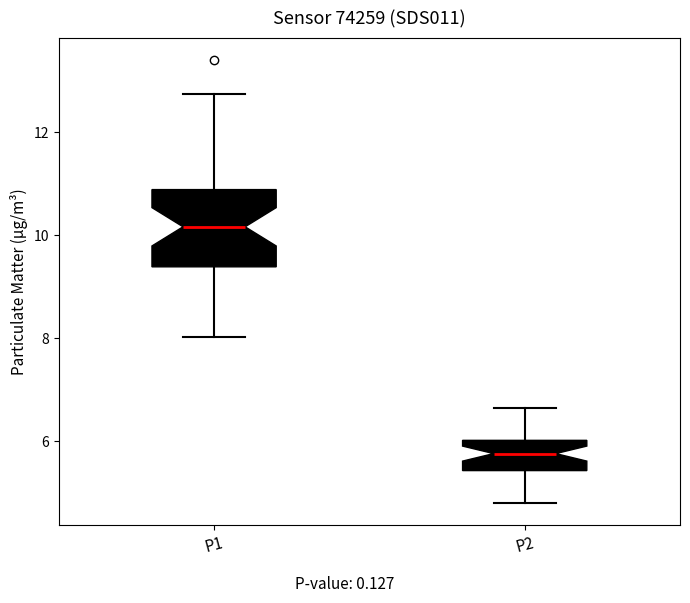

Where does the upper whisker of the box for P1 end on the y-axis? The values are not printed on the chart, so give them approximately, as read against the axis.

12.8